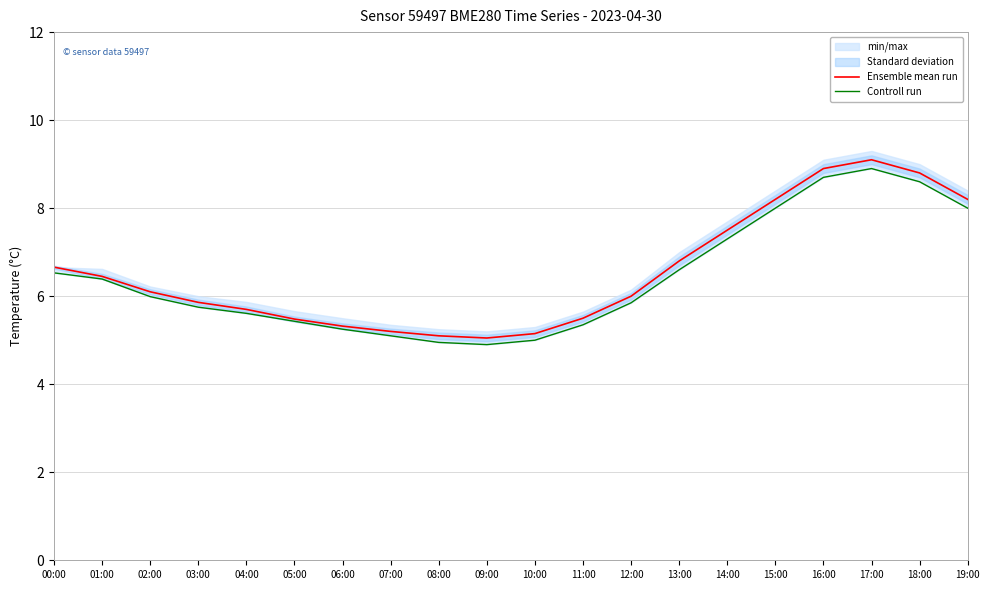

What is the label of the 17th point from the right?

03:00